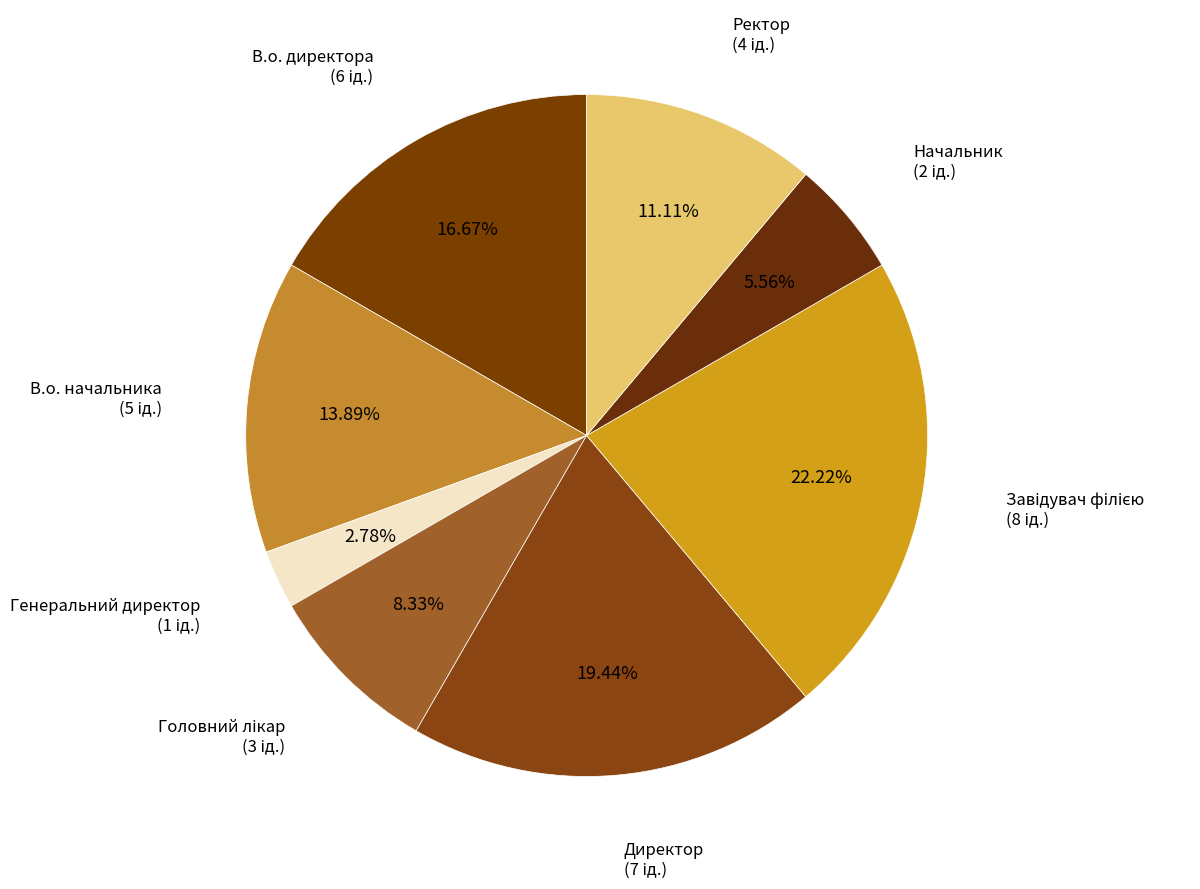

How many slices are in this pie chart?

8